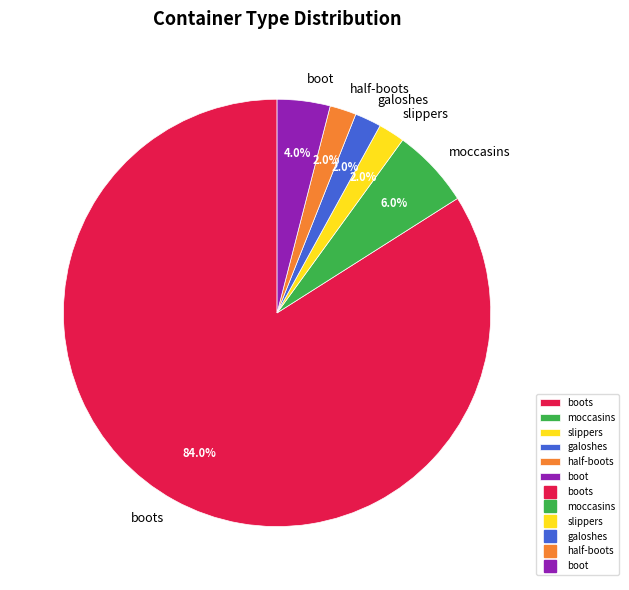

Between boots and slippers, which is larger?

boots